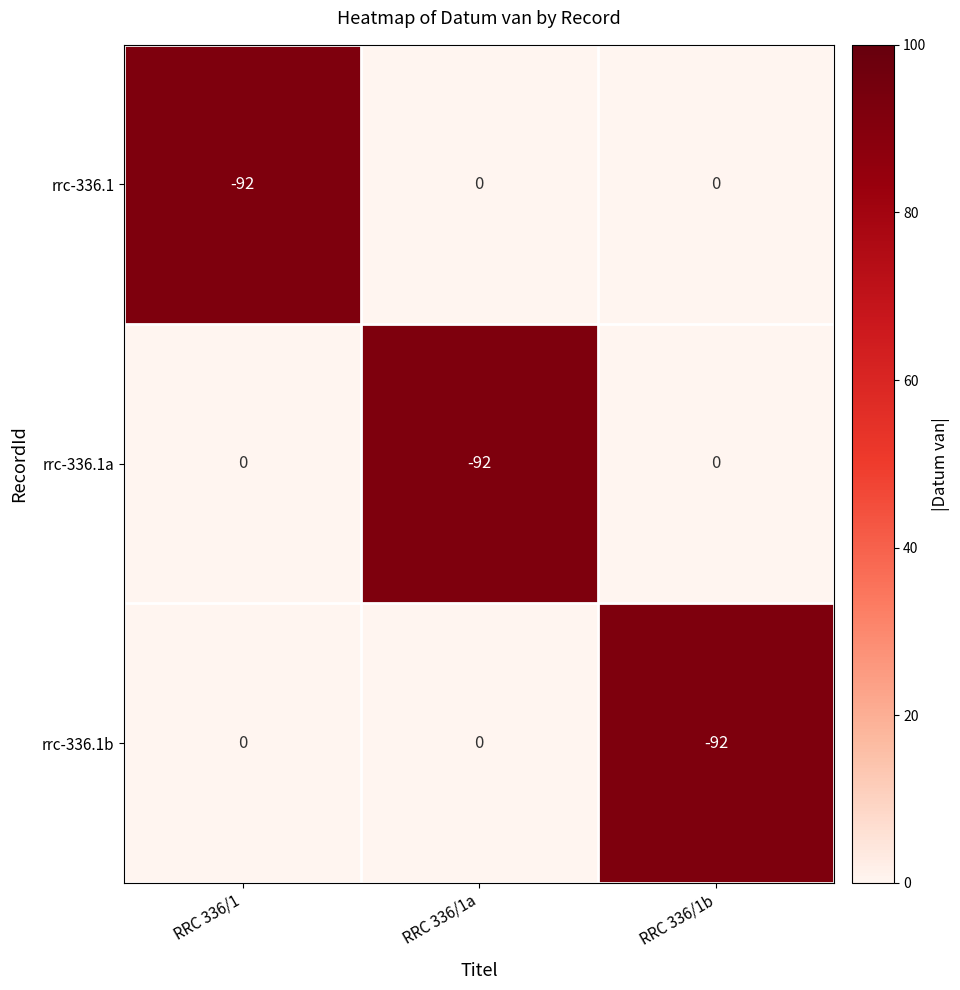

Reading left to right, what are all the values shown in this chart?

rrc-336.1: -92	0	0
rrc-336.1a: 0	-92	0
rrc-336.1b: 0	0	-92